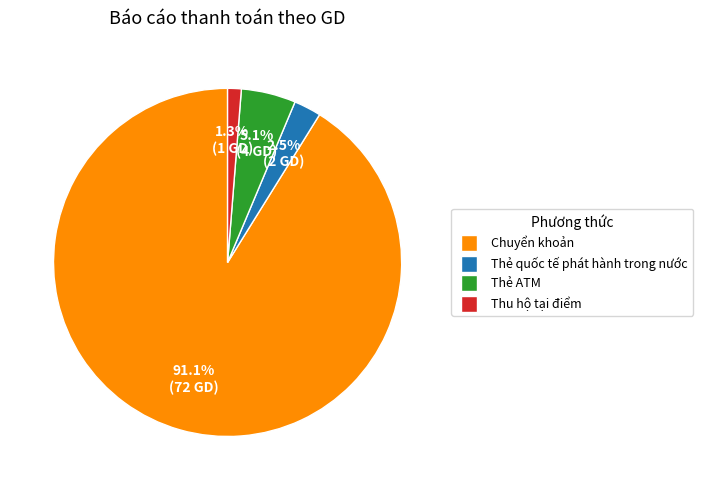

Does Thẻ quốc tế phát hành trong nước represent more than half of the total?

No